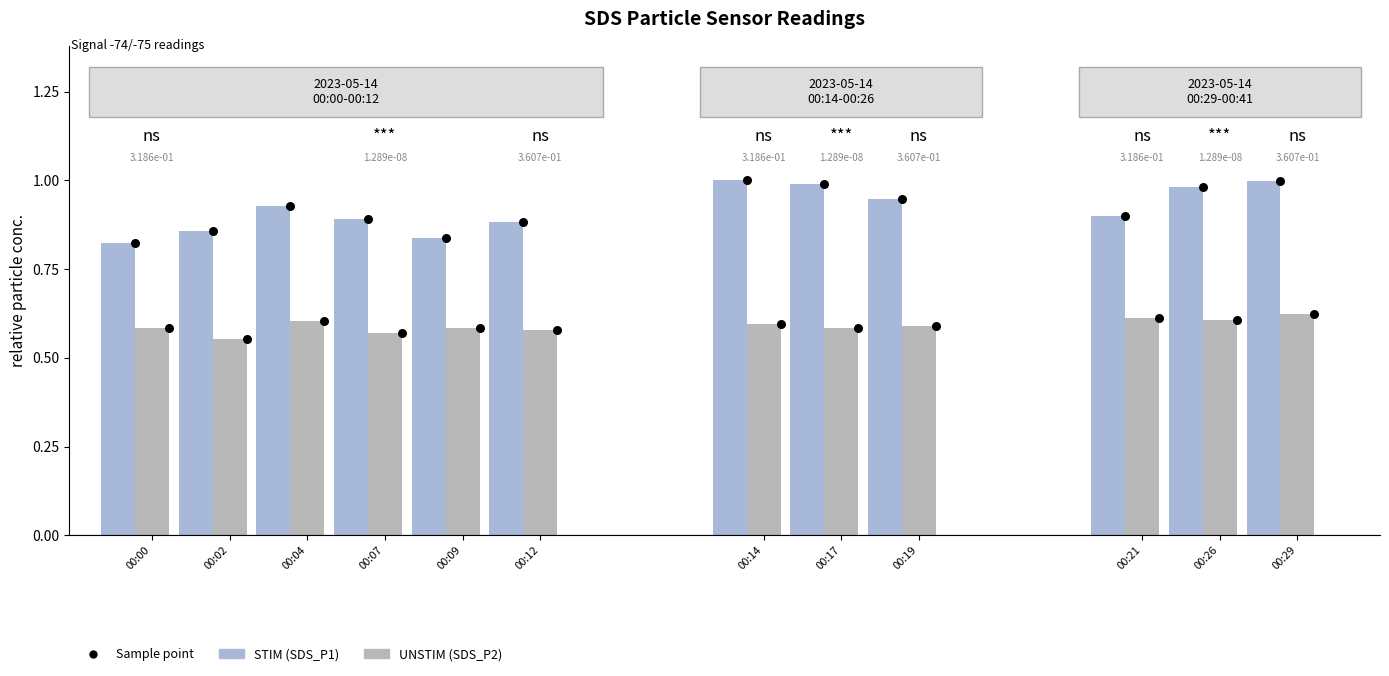

Which series has the largest total across all categories?

SDS_P1 (STIM)